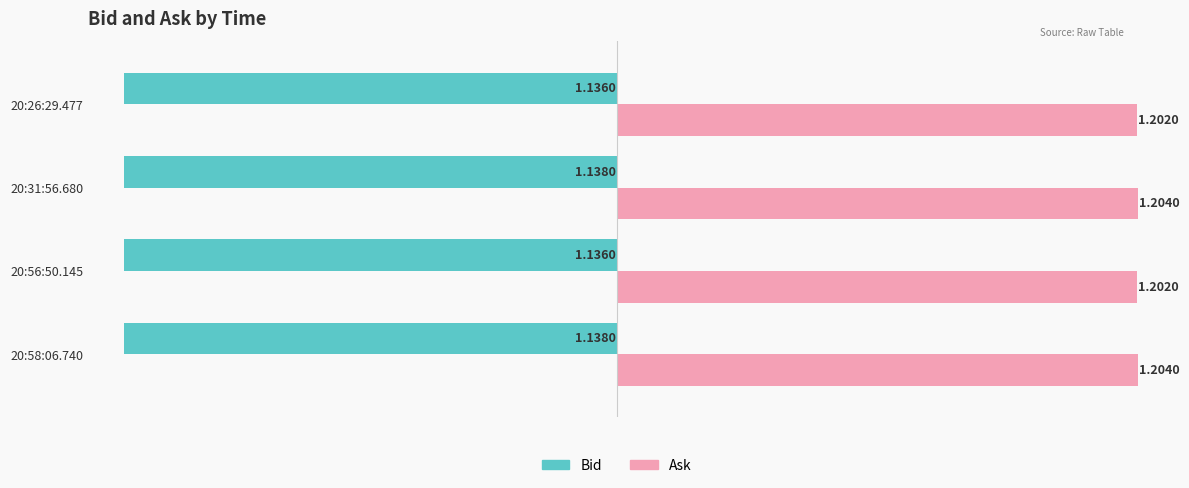

At how many categories does at least one series exceed 0?

4